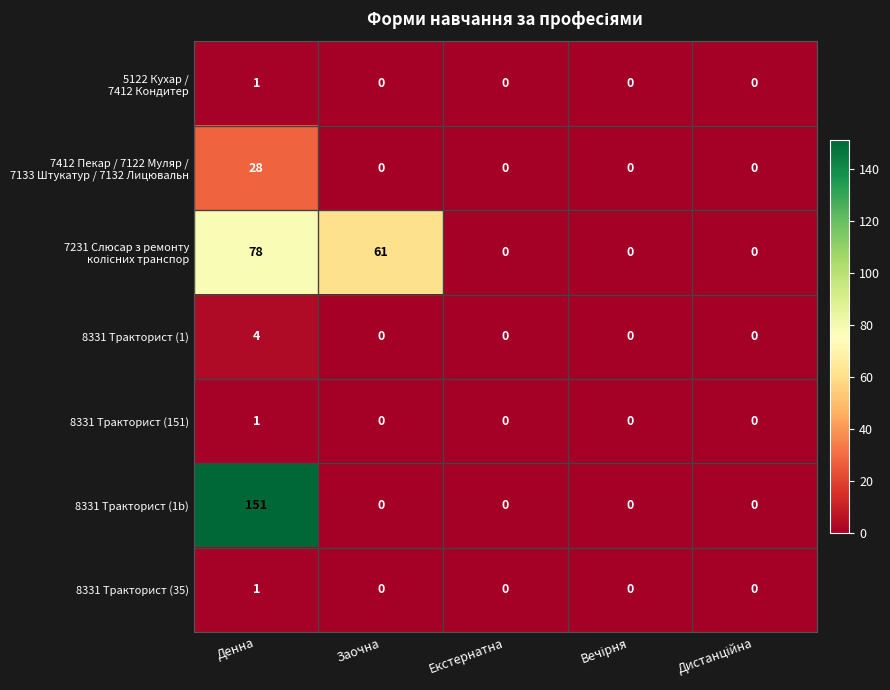

The 8331 Тракторист (35) series shows 1 at Екстернатна. True or false?

False